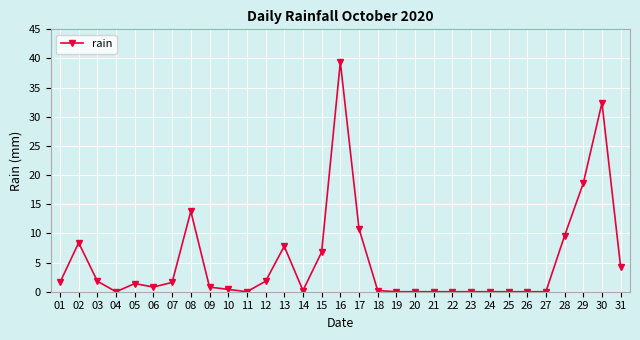

What is the value of the 28th point from the left?

9.6